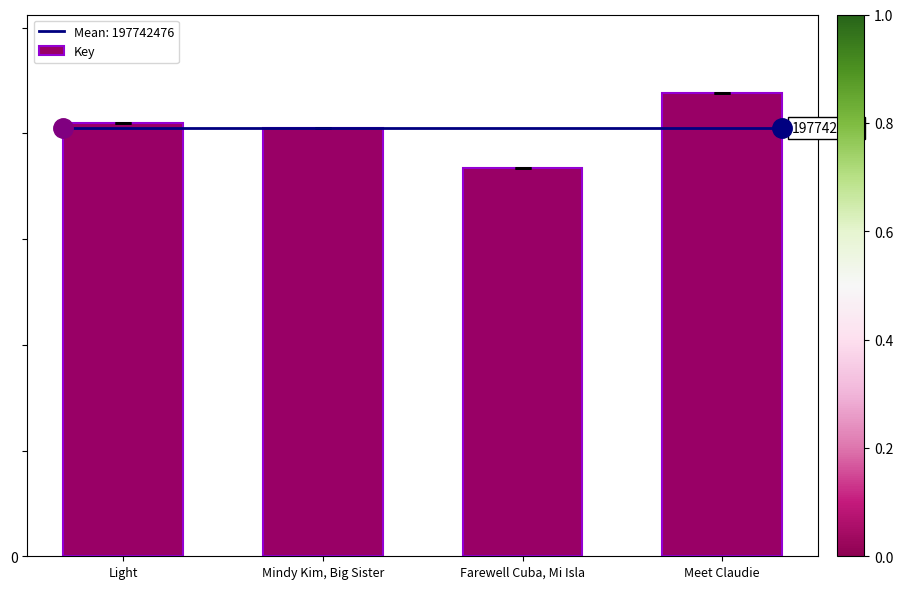

Are the bars horizontal?

No